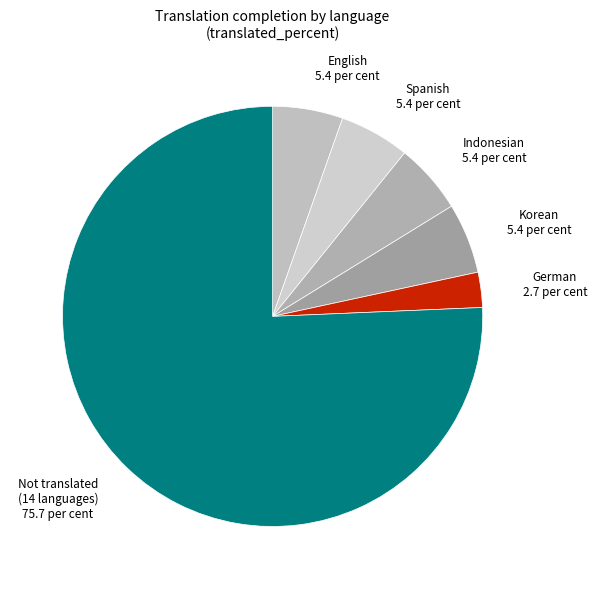

True or false: Spanish accounts for 14% of the total.

False